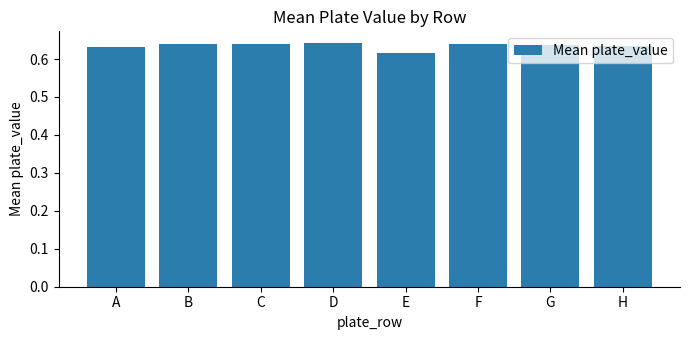

How many values are between 0 and 1?

8